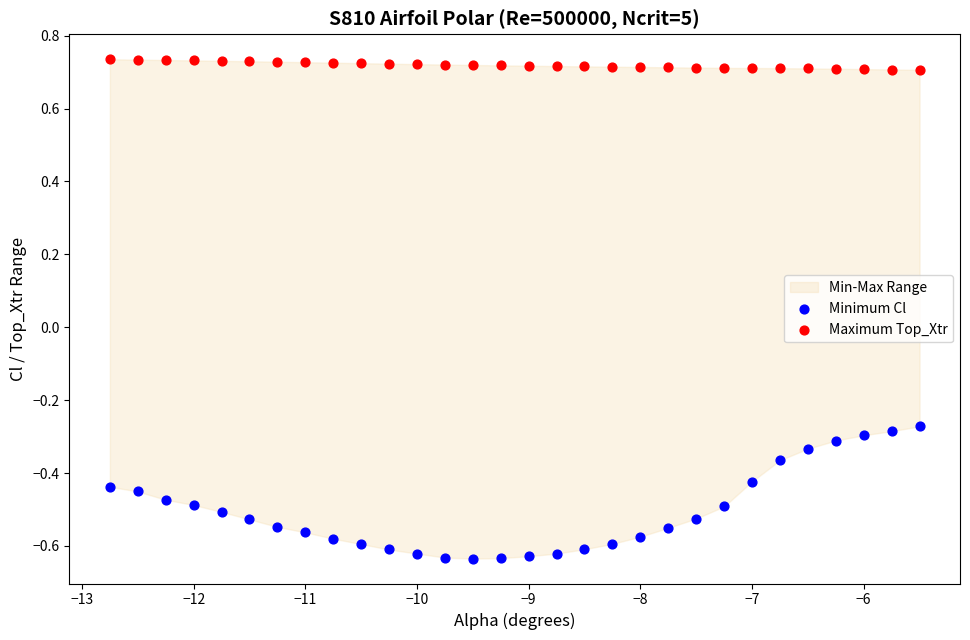

Across all data points, what is the range of Y values (max minus min)?

1.4